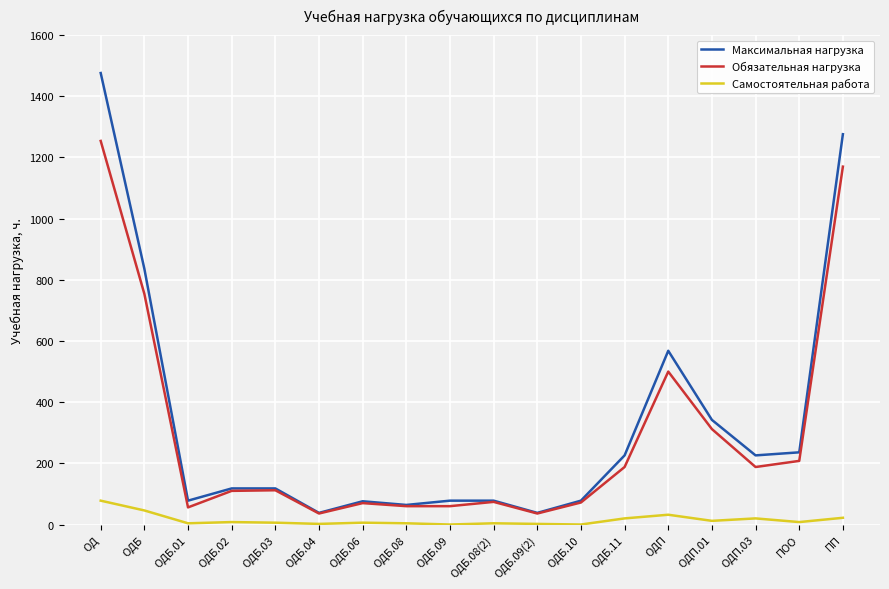

The value of Максимальная нагрузка at ОДБ.11 is 65. True or false?

False